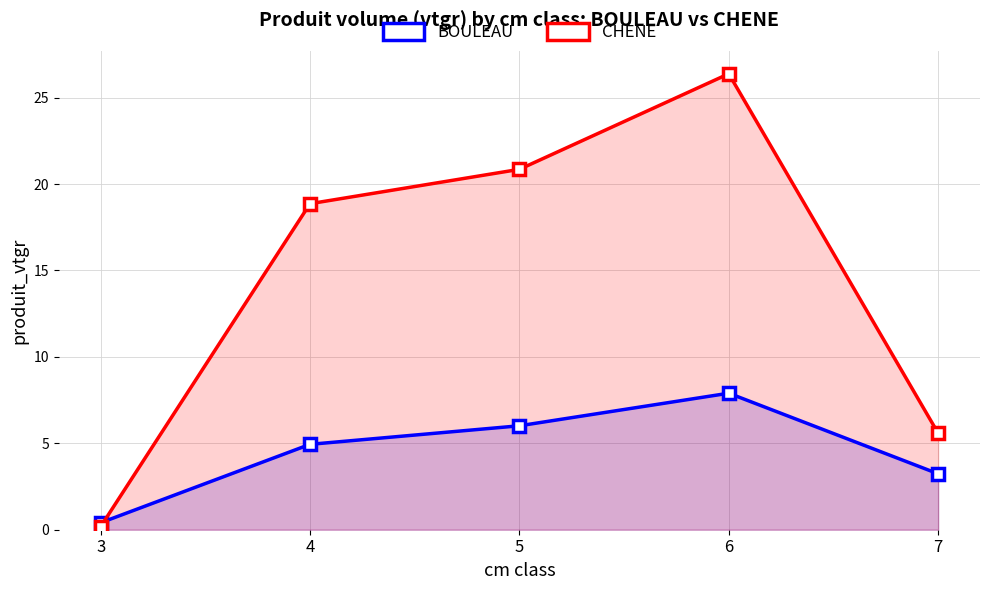

Rank the series by their maximum value, from highest to lowest.

CHENE, BOULEAU